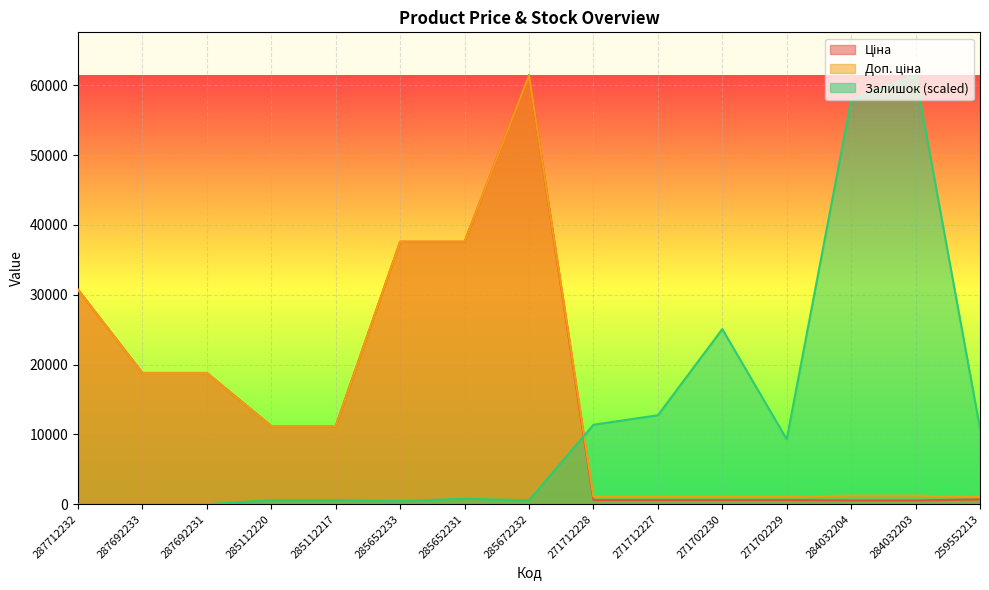

The value of Доп. ціна at 285672232 is 37911.3. True or false?

False